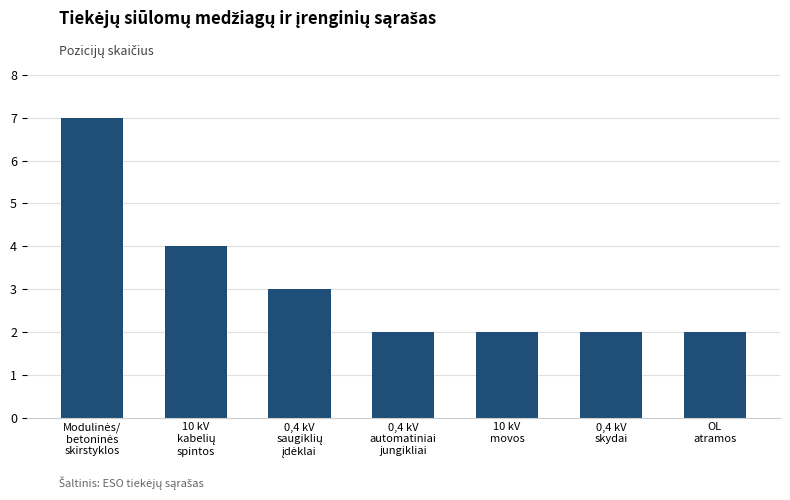

What is the smallest value displayed?

2